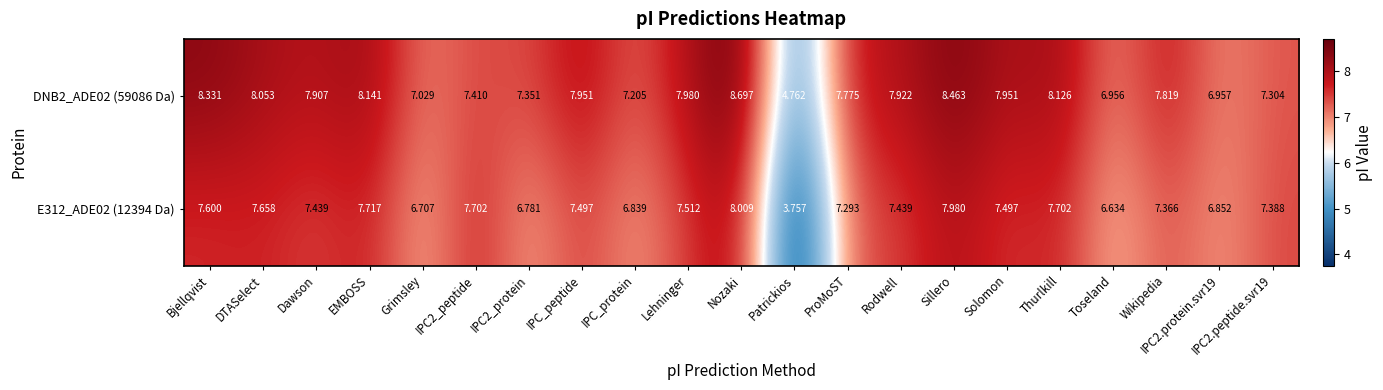

At which category is the sum across all series the highest?

Nozaki